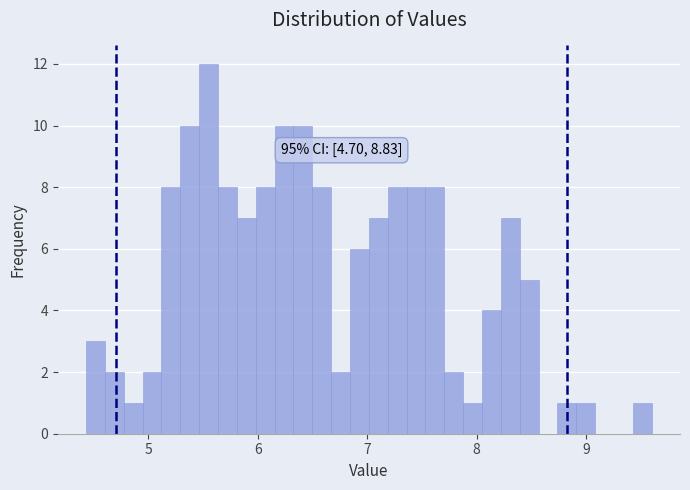

Read against the x-axis, roughly where is the centre of the tallest bar?

5.6